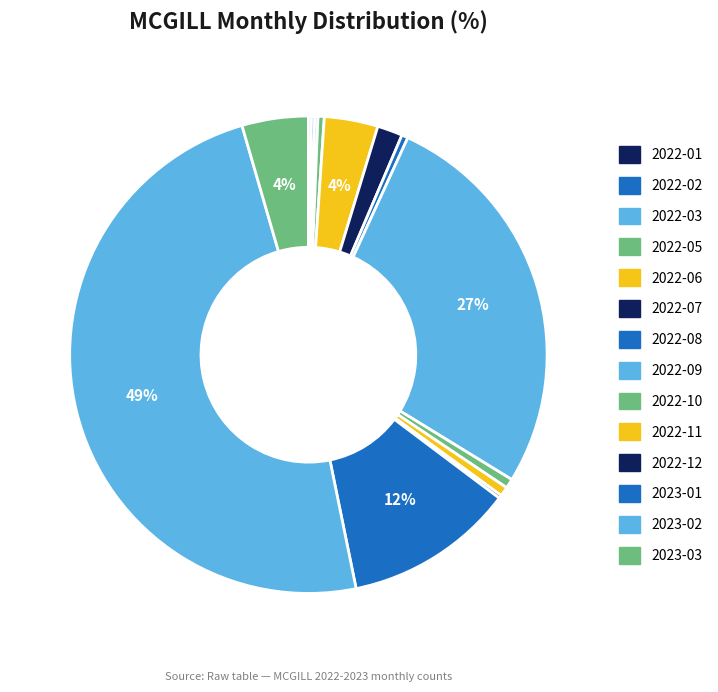

How many segments does this pie chart have?

14